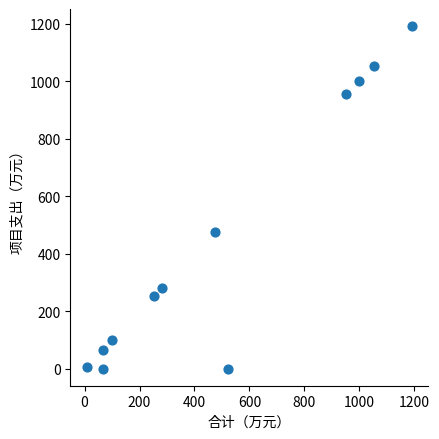

What is the average X value?

497.5